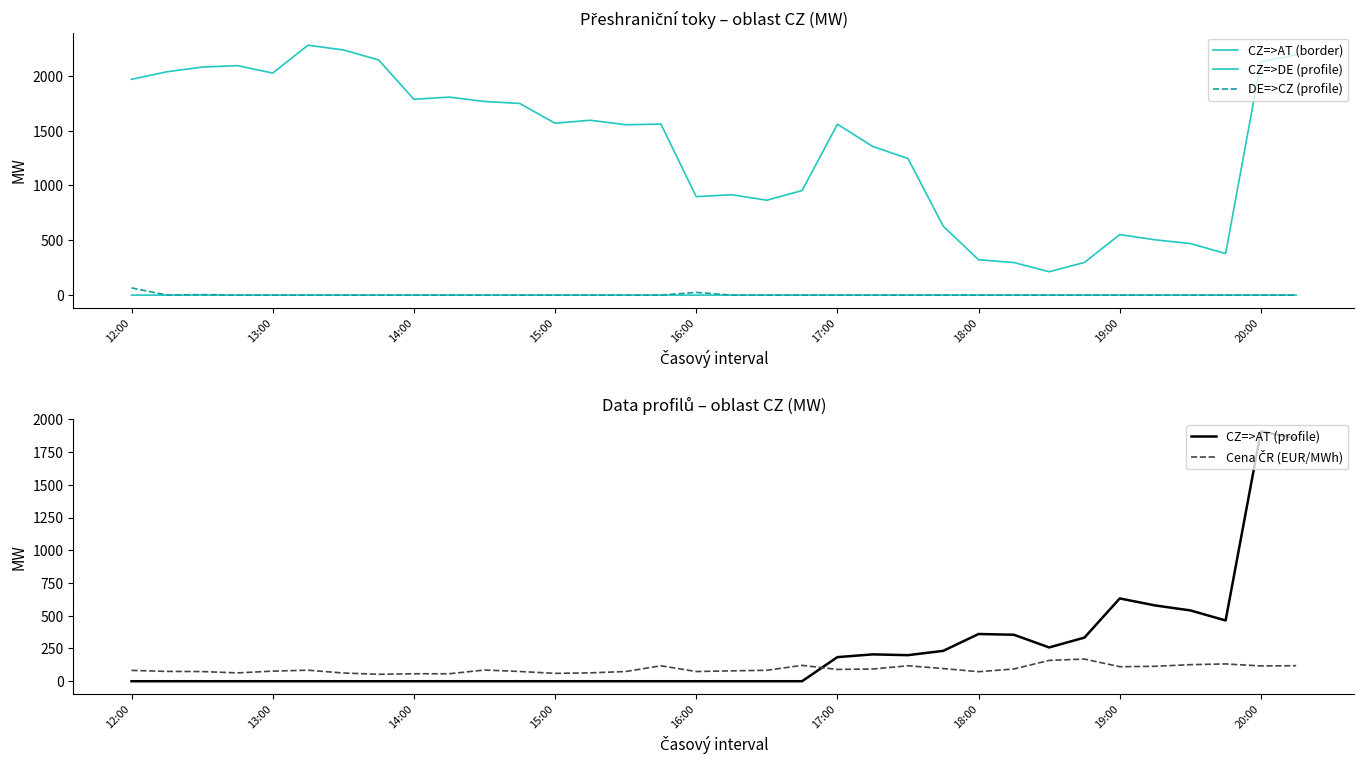

Which series has the largest range (max minus min)?

CZ=>DE (profile)